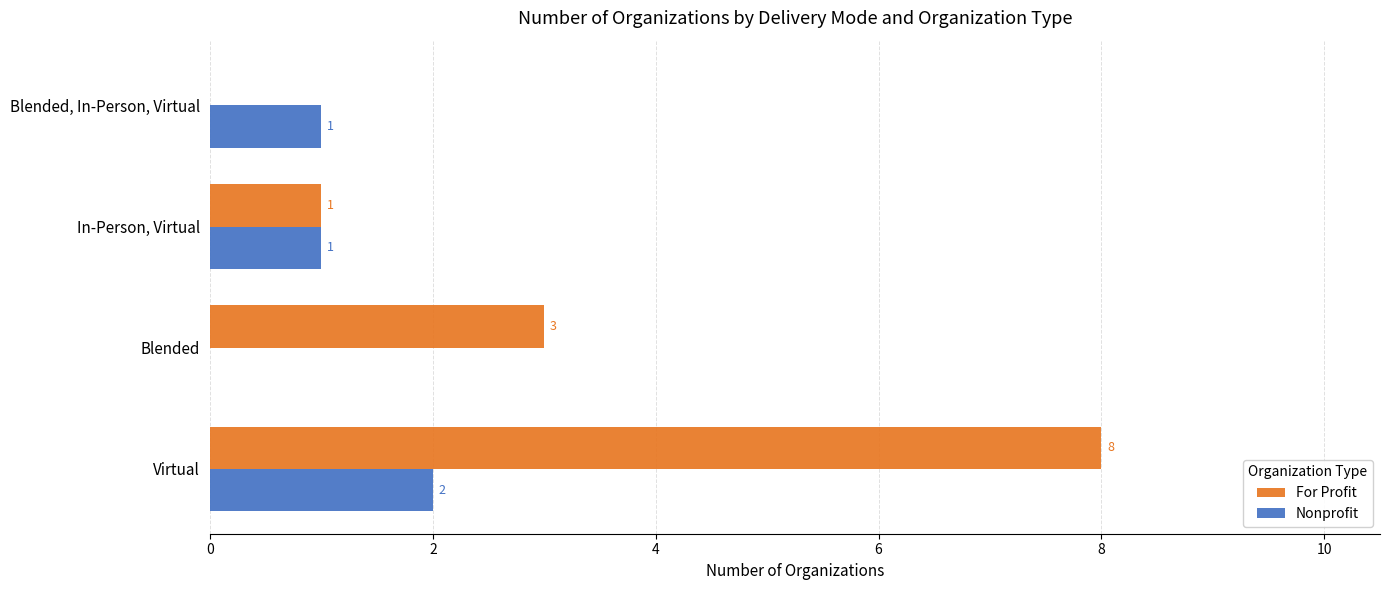

What are all the series names shown in the legend?

For Profit, Nonprofit